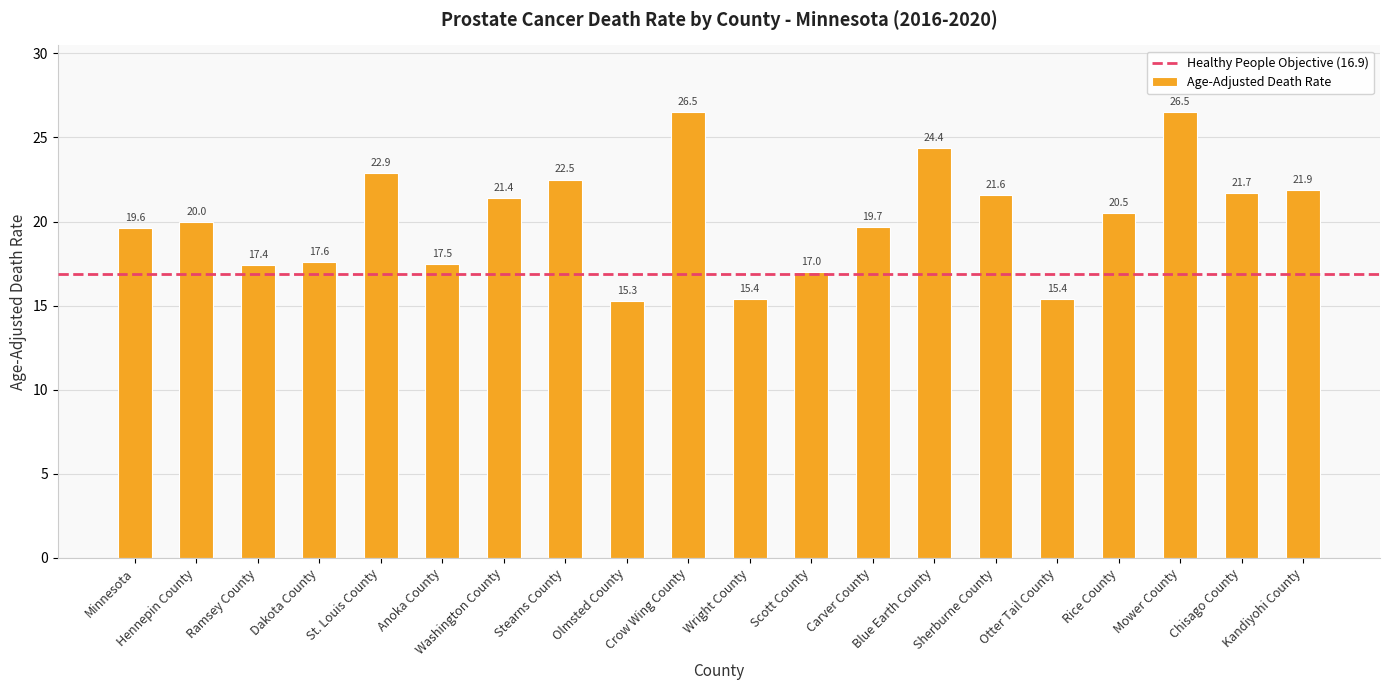

What is the maximum value shown in the chart?

26.5